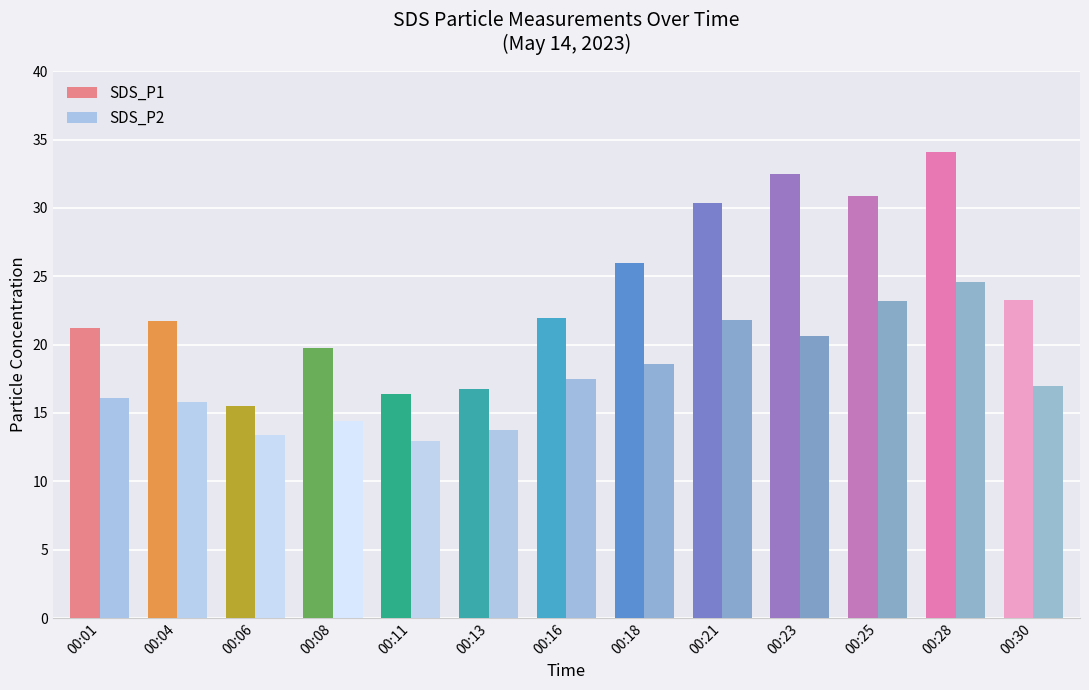

What is the average value of the SDS_P1 series?

23.9